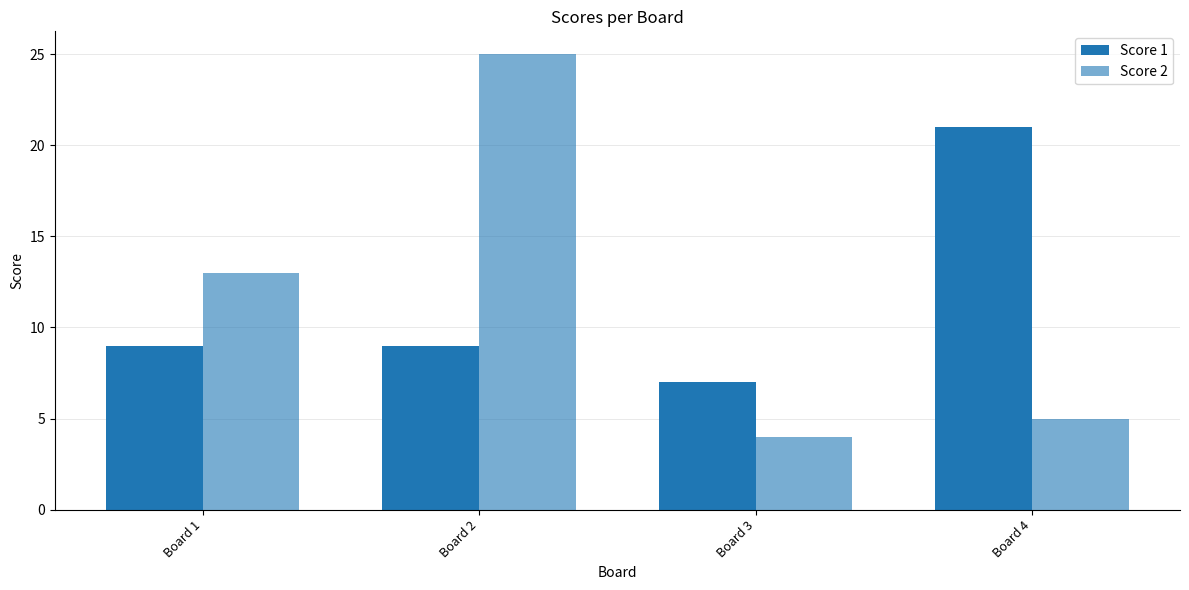

At which label does Score 2 reach its peak?

Board 2